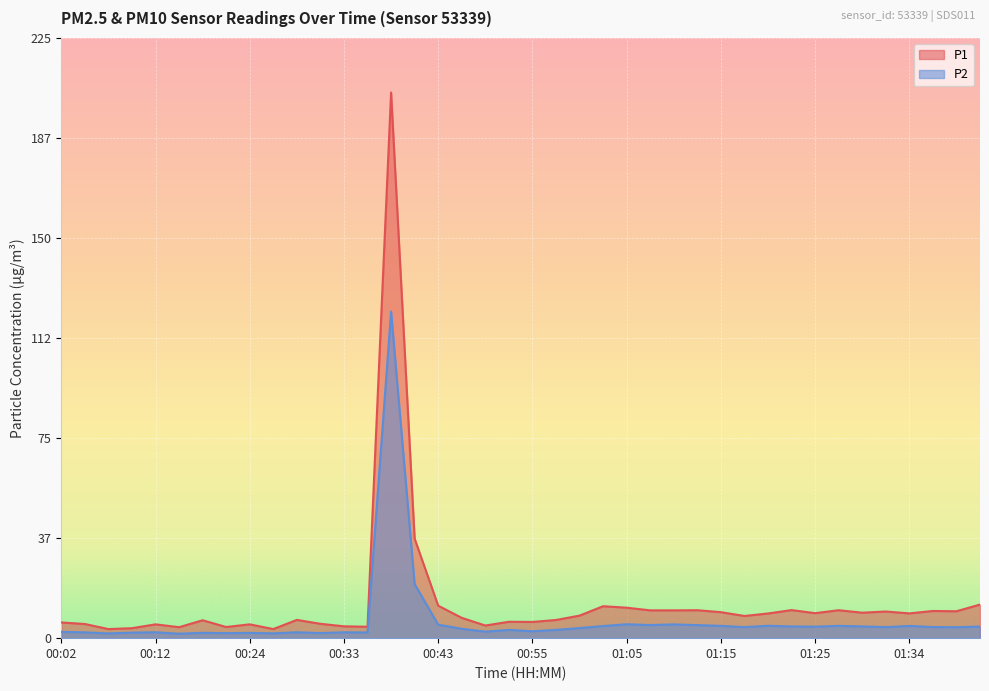

True or false: P2 has a value of 2.9 at 00:31.

False